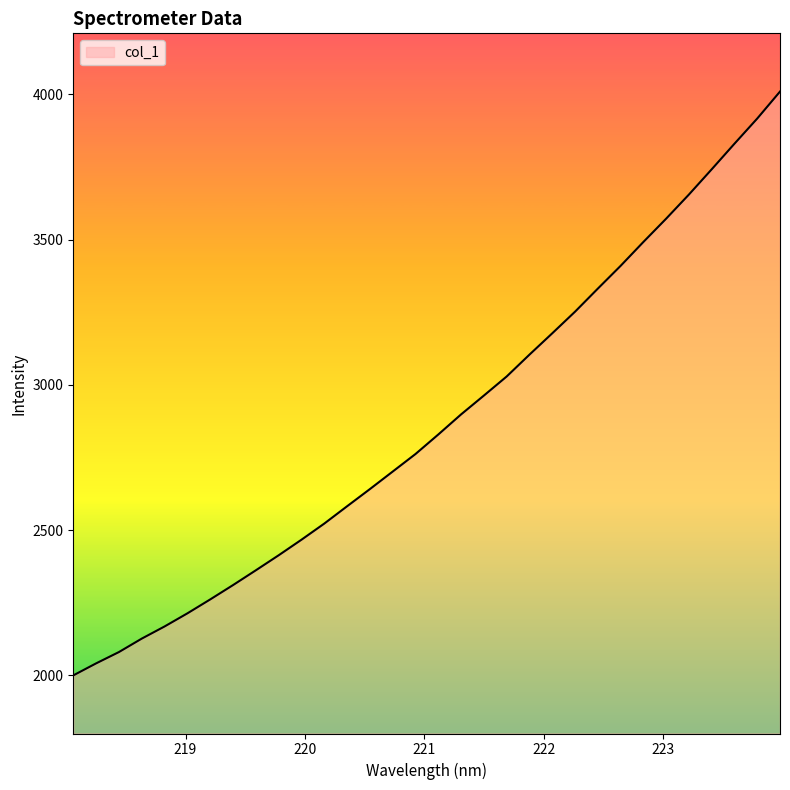

What is the smallest value displayed?

1999.9